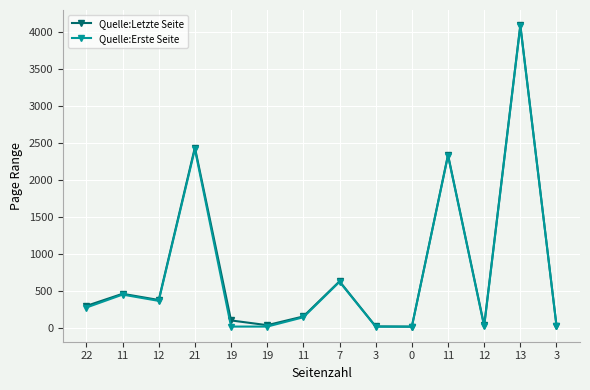

Which series has the largest total across all categories?

Quelle:Letzte Seite